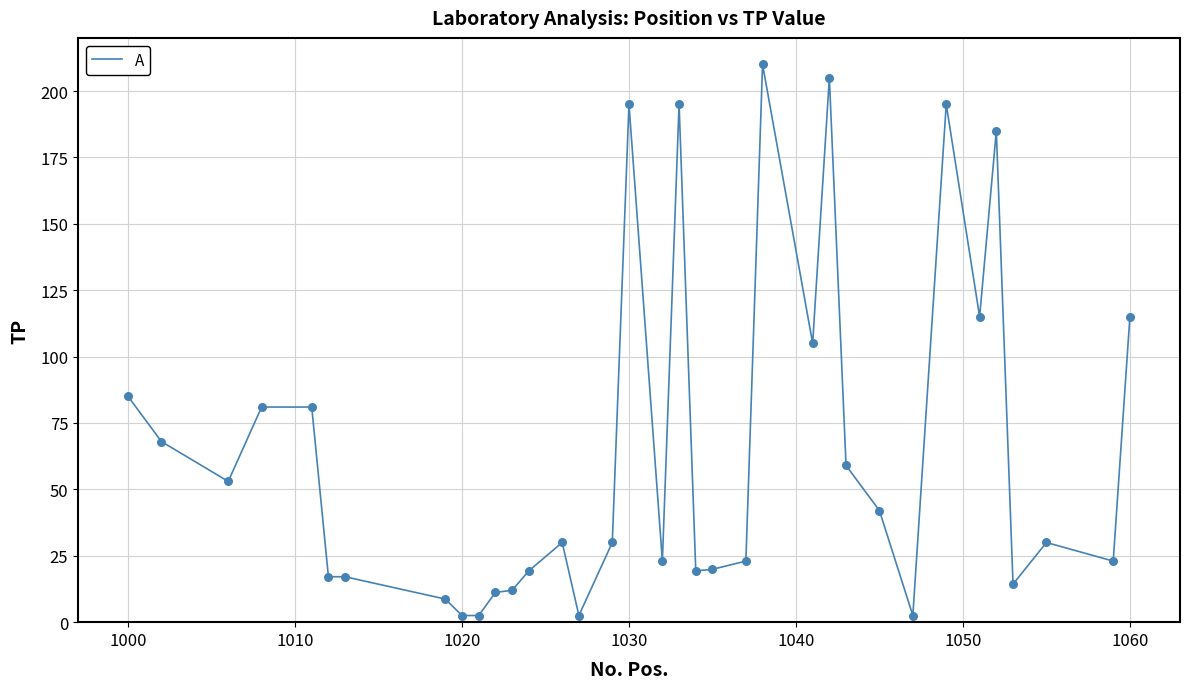

What is the greatest value displayed?

210.0